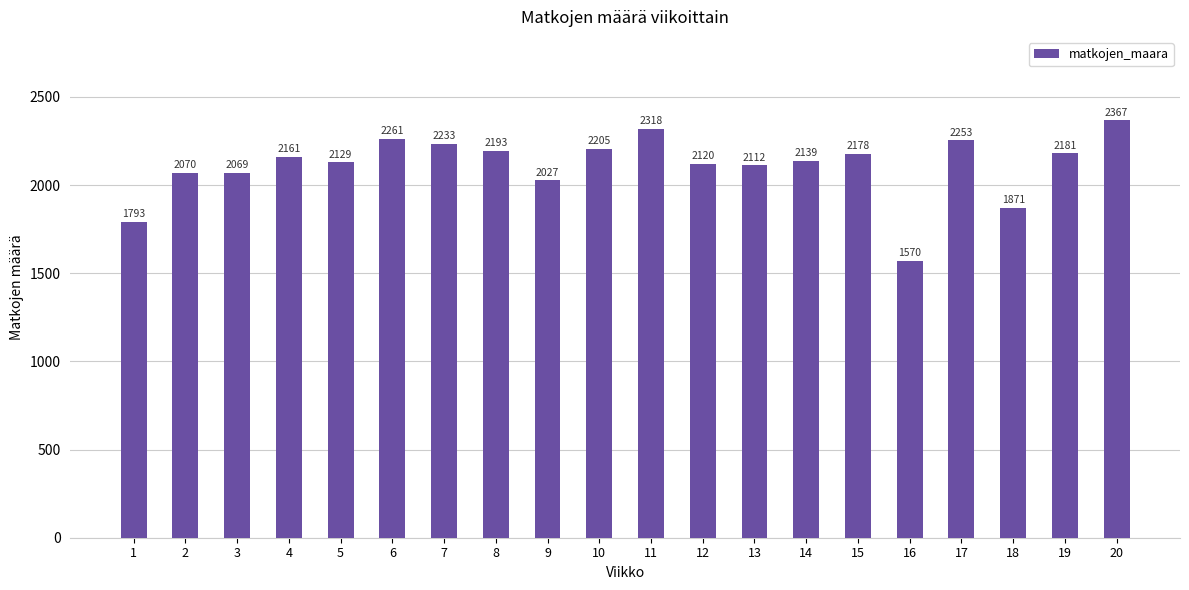

What is the difference between the maximum and minimum values?

797